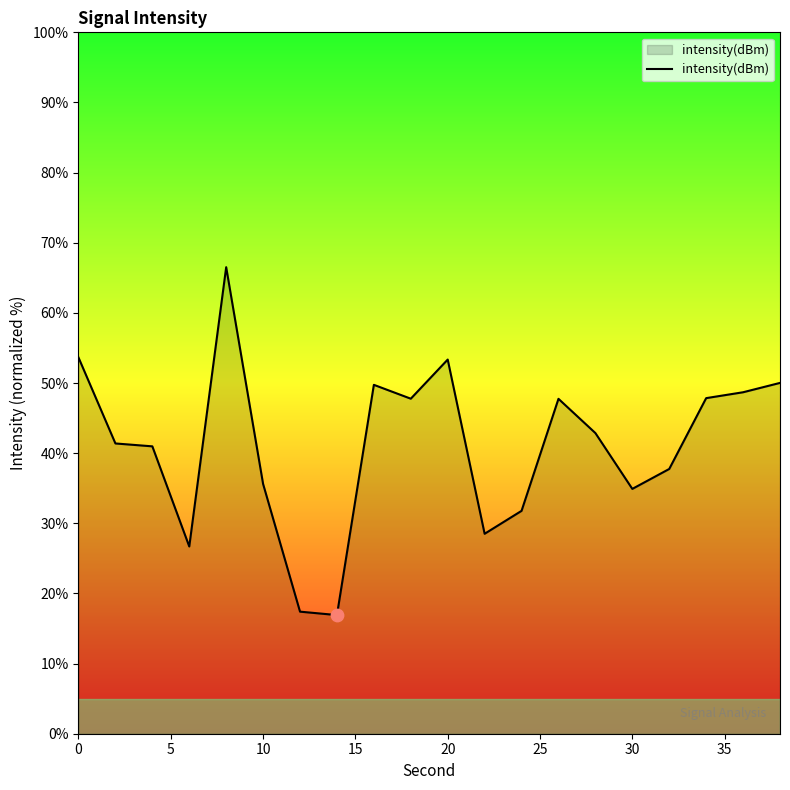

What is the minimum value shown in the chart?

16.9